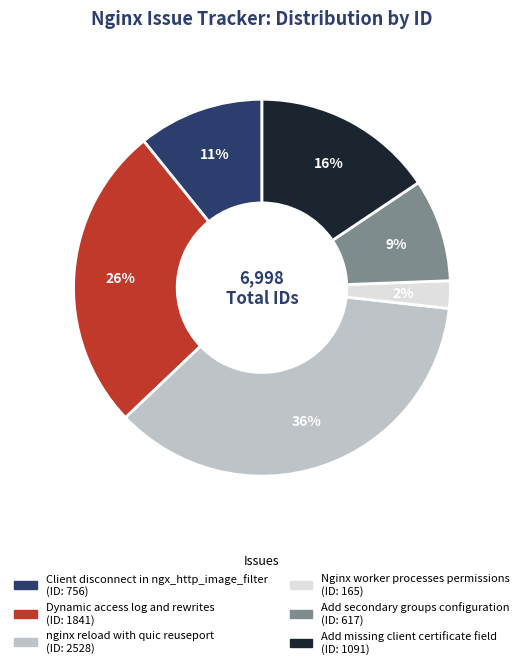

To the nearest percent, what is the difference between the Add secondary groups configuration and nginx reload with quic reuseport slice percentages?

27%